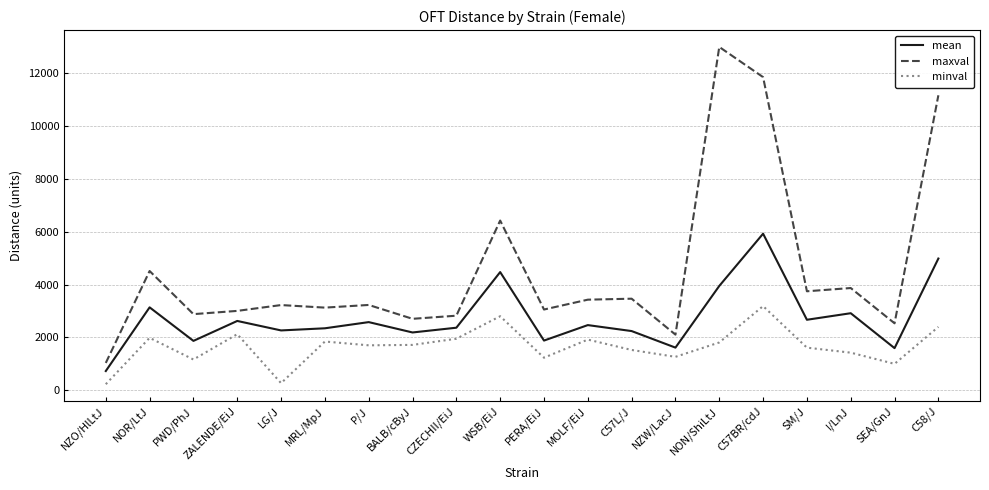

How many lines are shown in the chart?

3